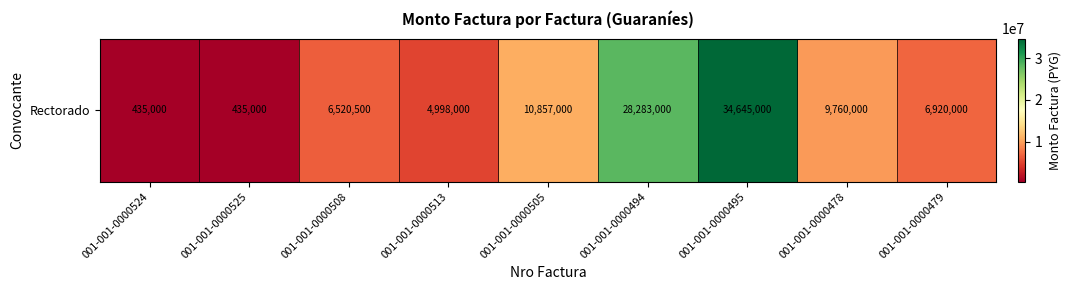

What value does the data have at 001-001-0000508?

6520500